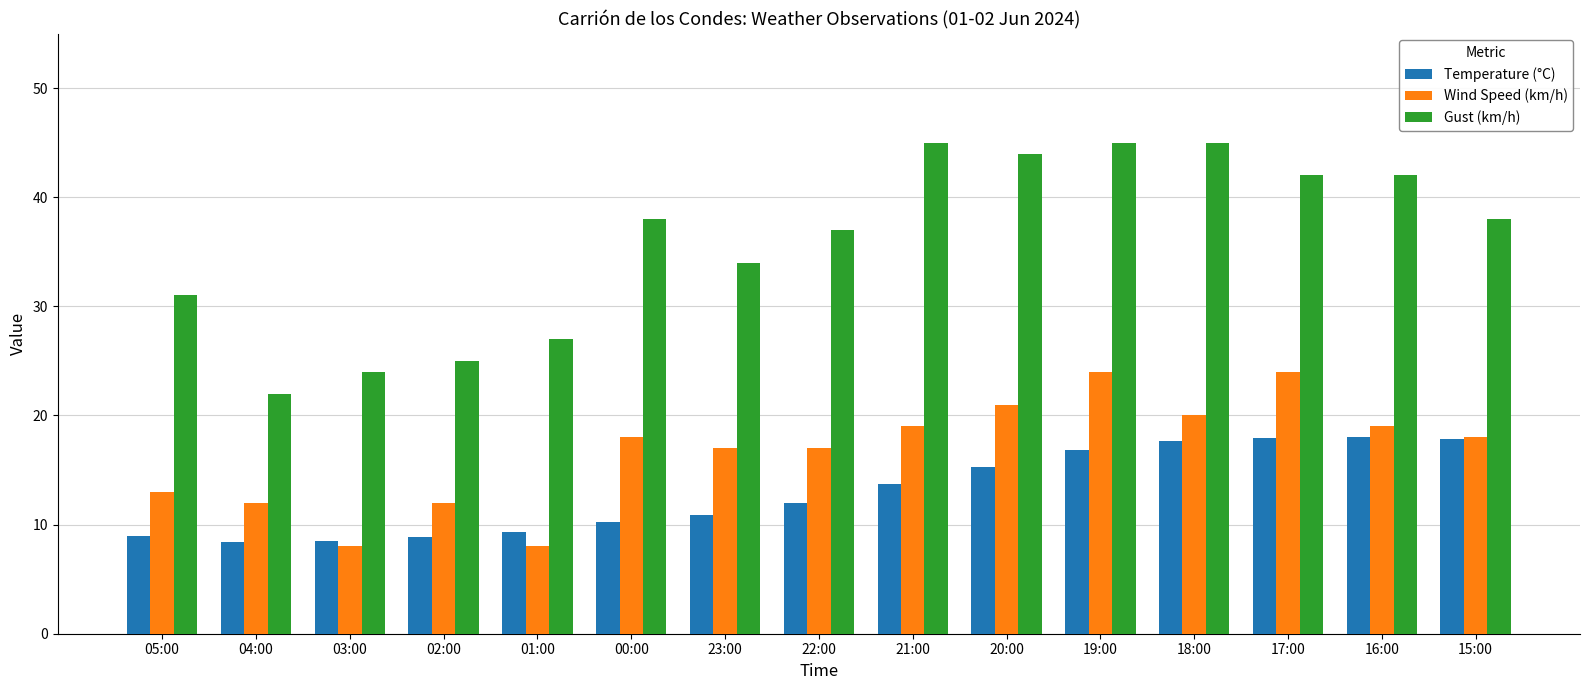

What position from the left is 15:00?

15